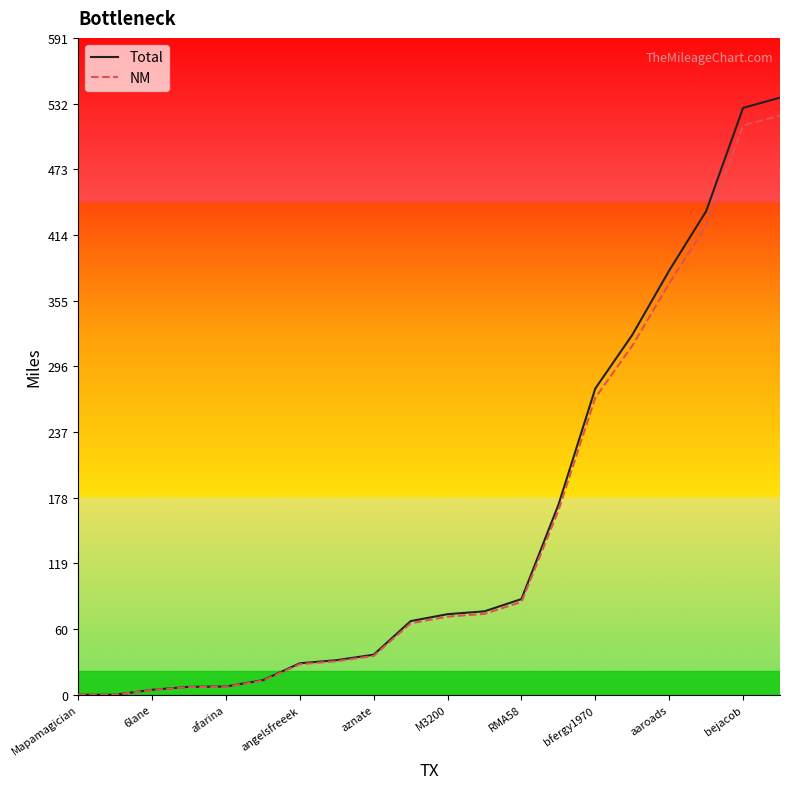

What is the maximum value shown in the chart?

537.6